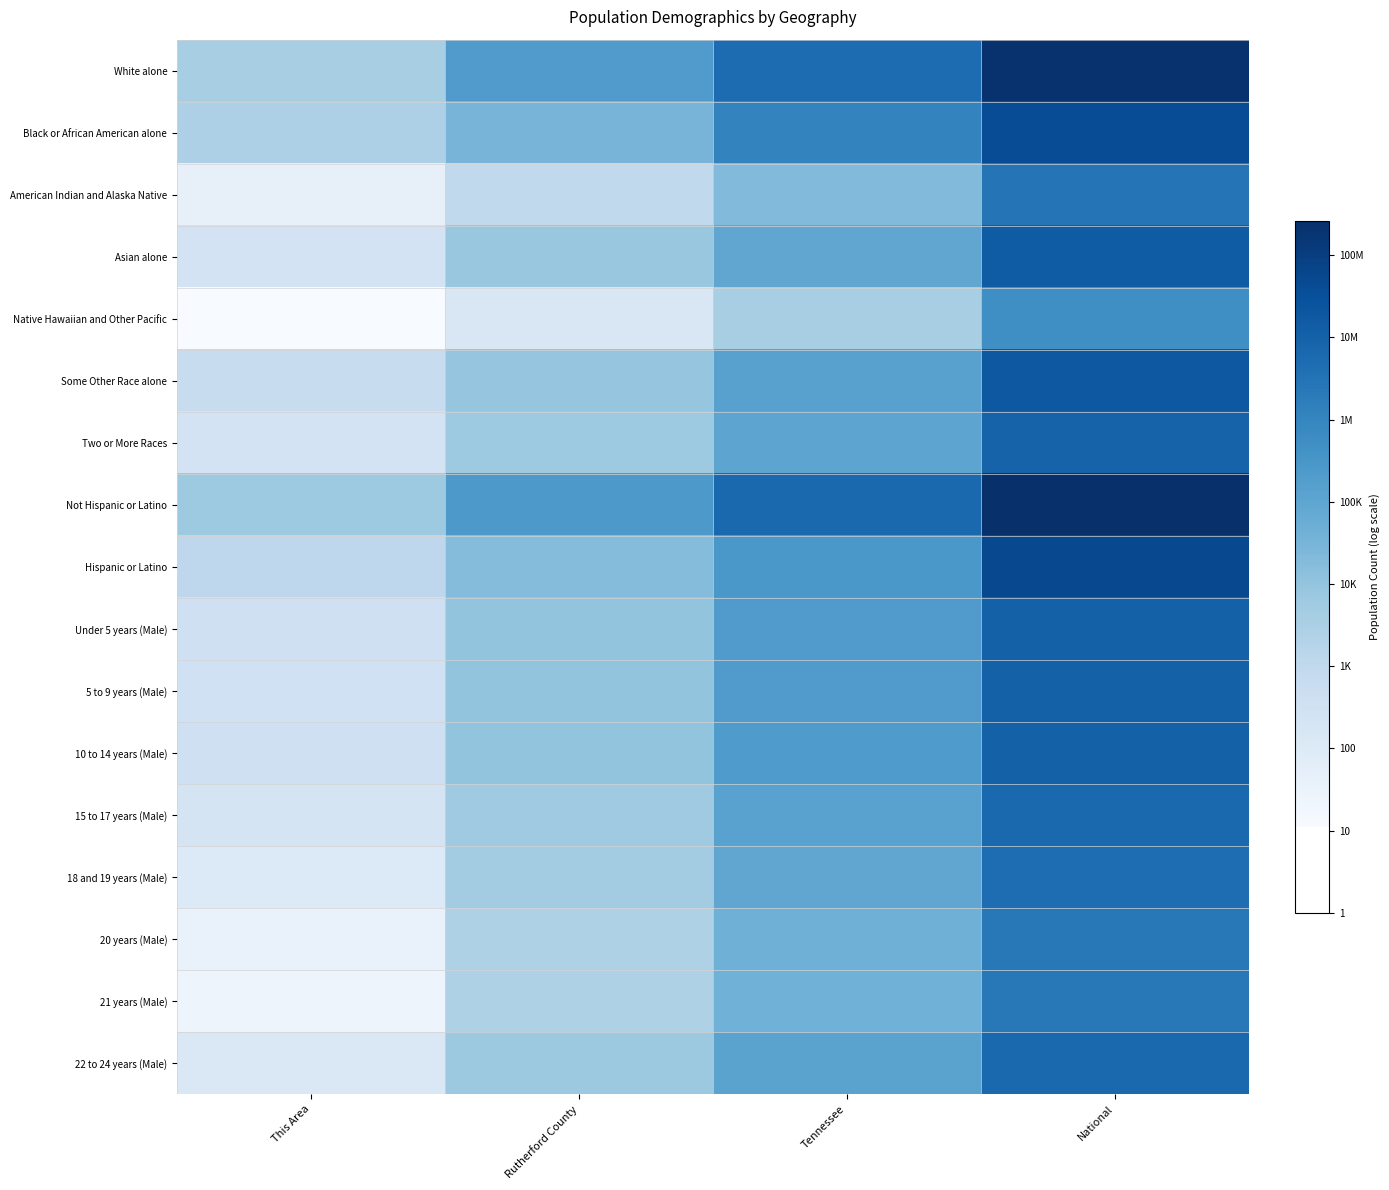

What is the total value across all series at Rutherford County?

66.3